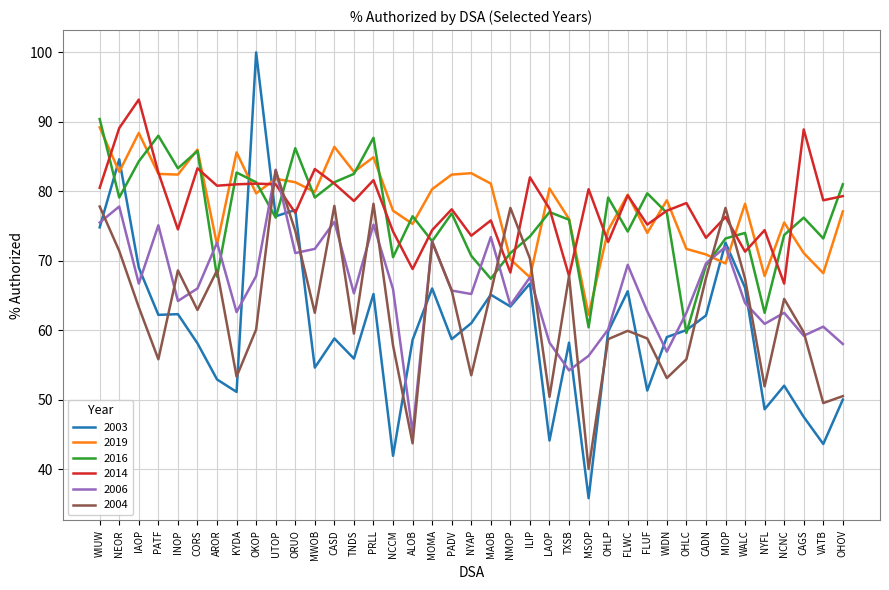

What is the lowest value of the 2019 series?

62.2